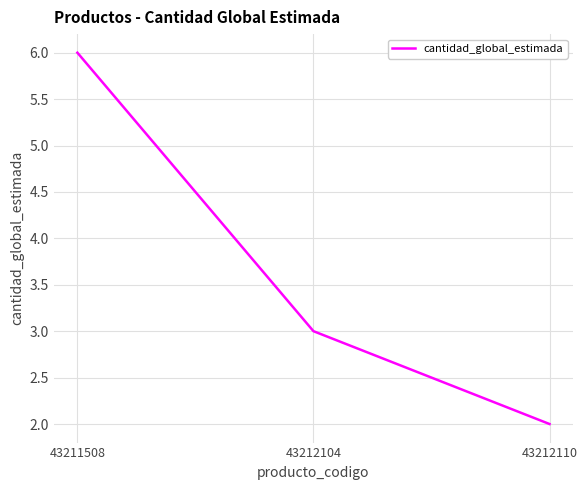

Is it true that the value at 43212104 is 5?

False